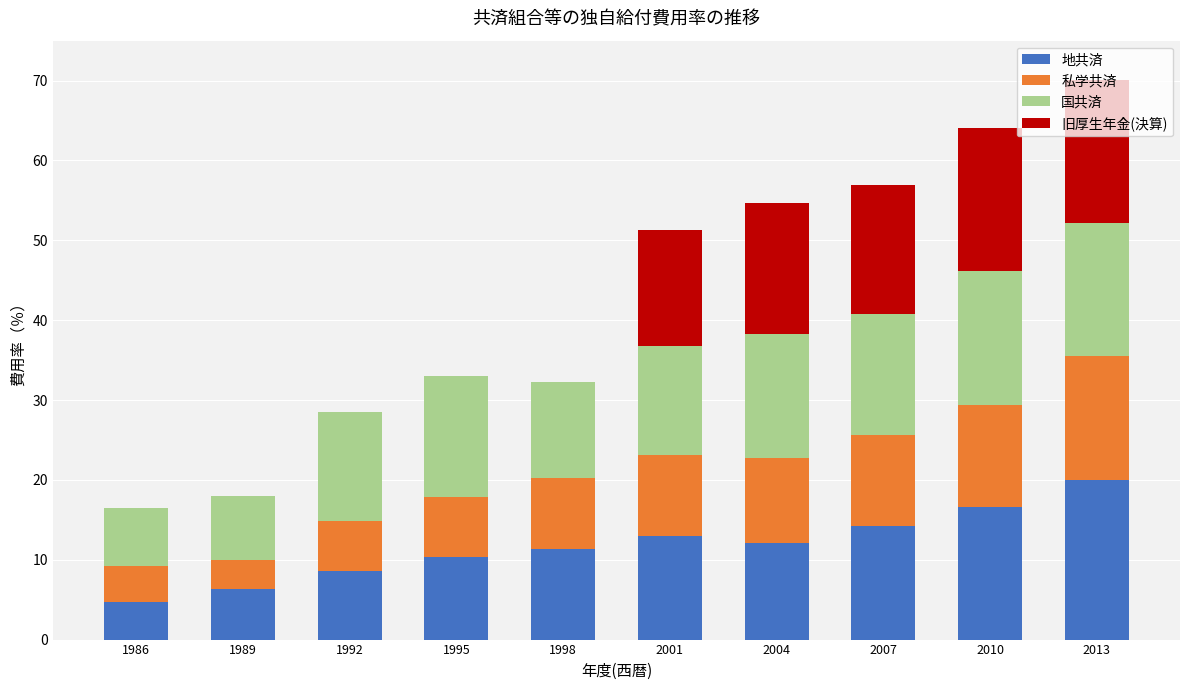

At which label does 地共済 reach its peak?

2013